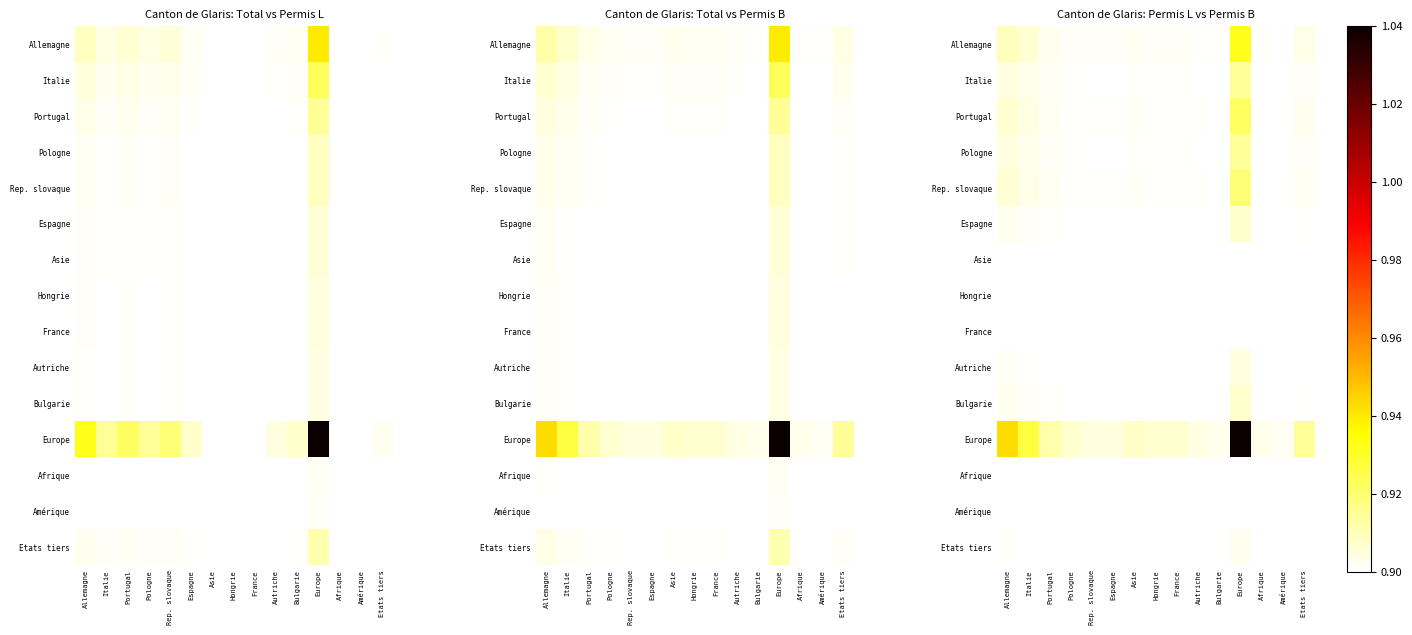

Which series has the largest total across all categories?

Europe